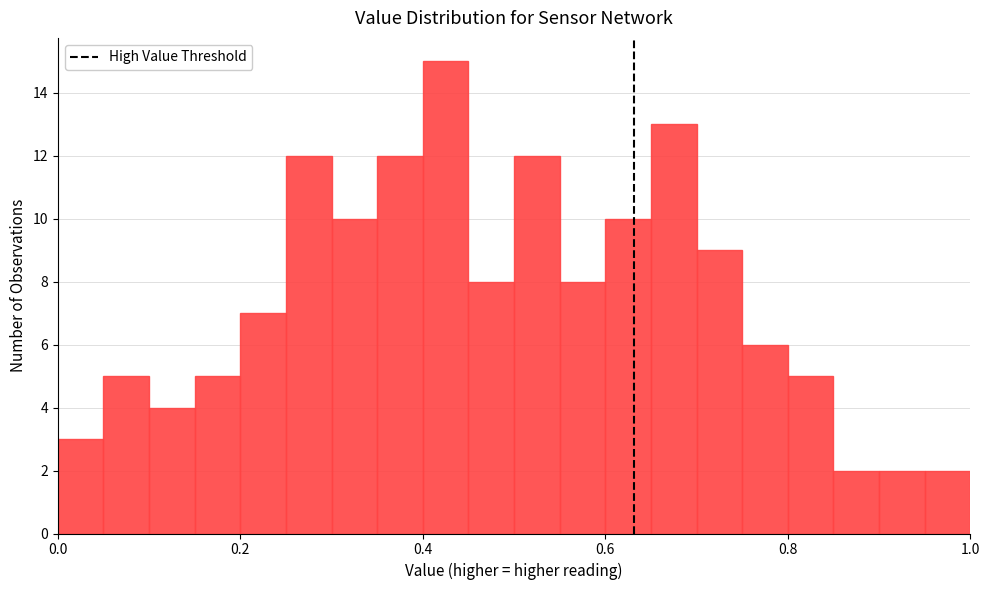

Read against the x-axis, roughly where is the centre of the tallest bar?

0.42